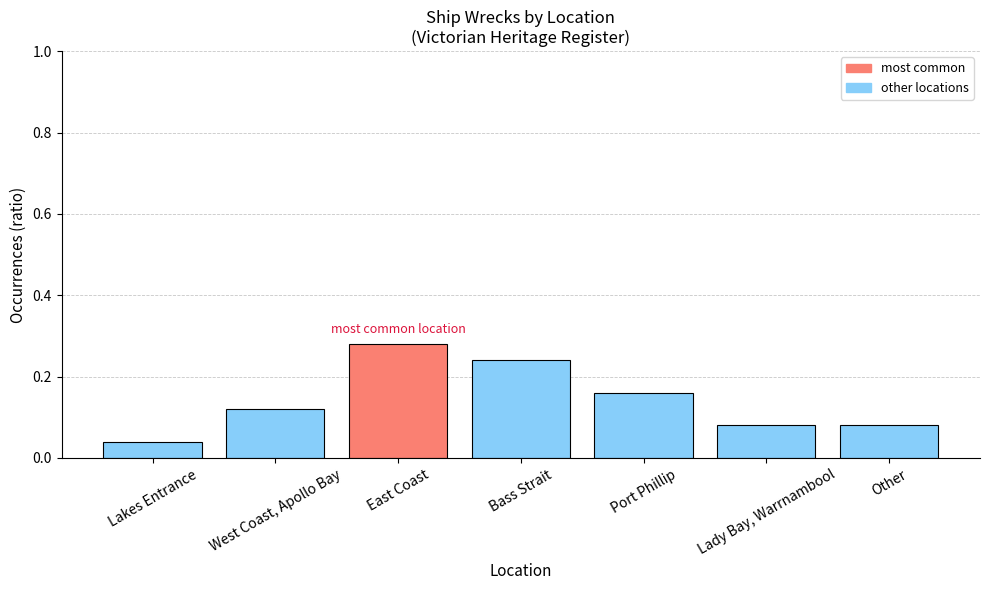

How many values are between 0 and 1?

7